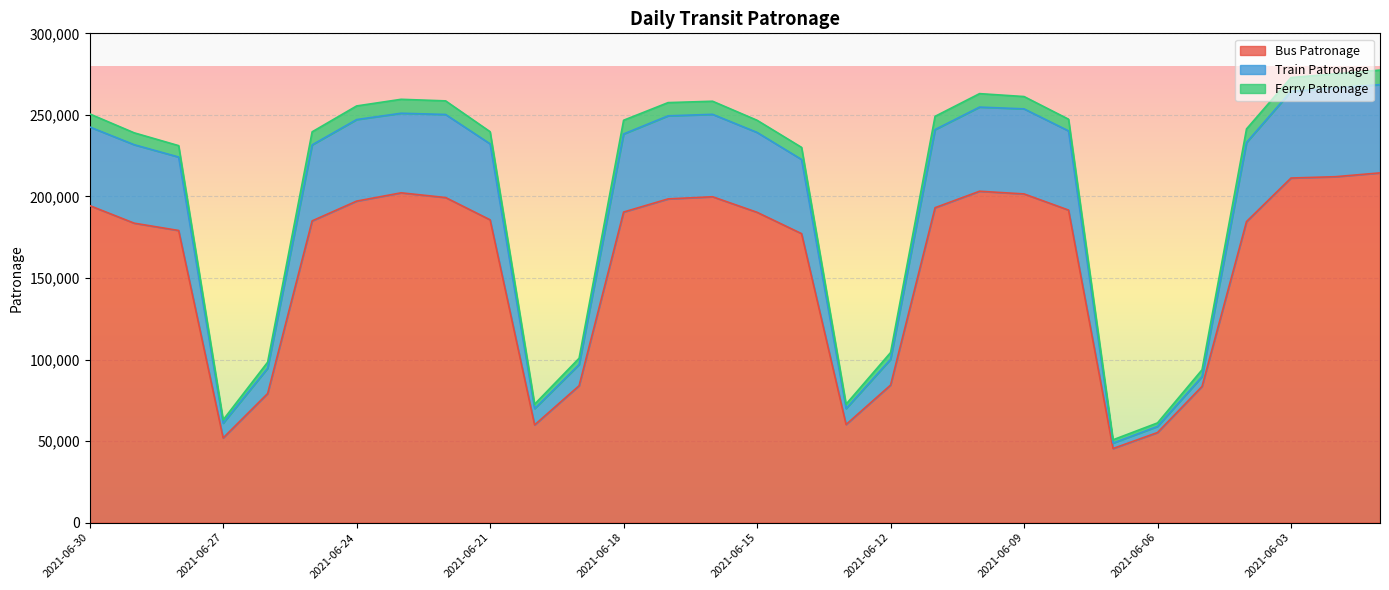

What are all the series names shown in the legend?

Bus Patronage, Train Patronage, Ferry Patronage